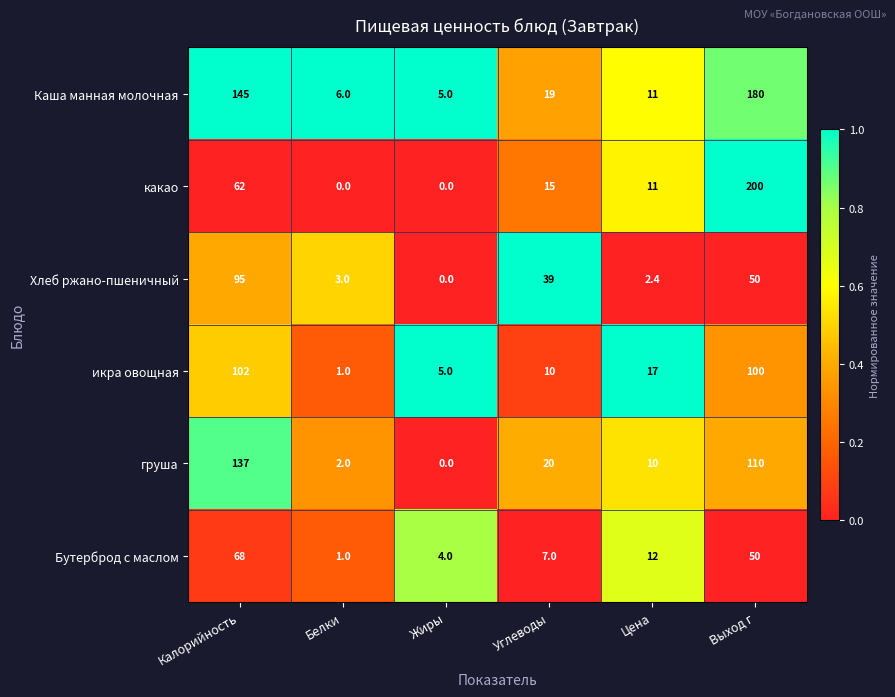

Is it true that какао equals 5.6 at Углеводы?

False